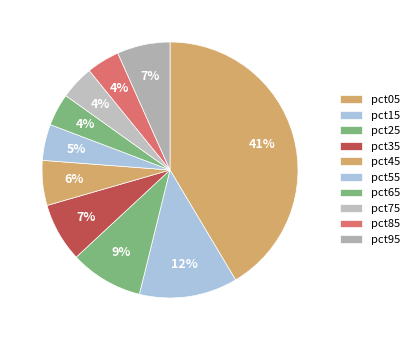

Is there a majority slice in this chart?

No